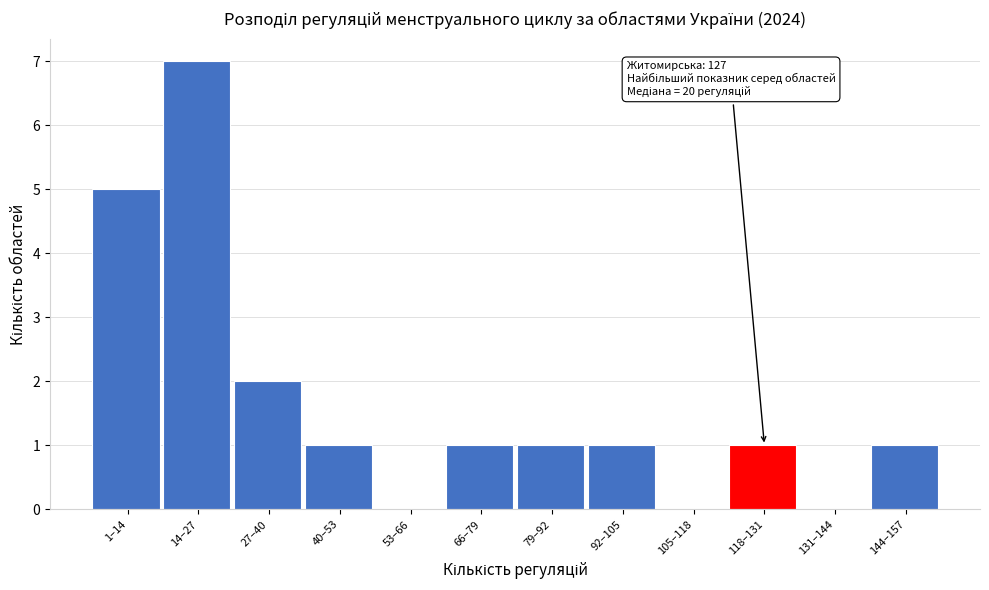

Reading left to right, transcribe all the data shown in this chart.

1–14=5	14–27=7	27–40=2	40–53=1	53–66=0	66–79=1	79–92=1	92–105=1	105–118=0	118–131=1	131–144=0	144–157=1